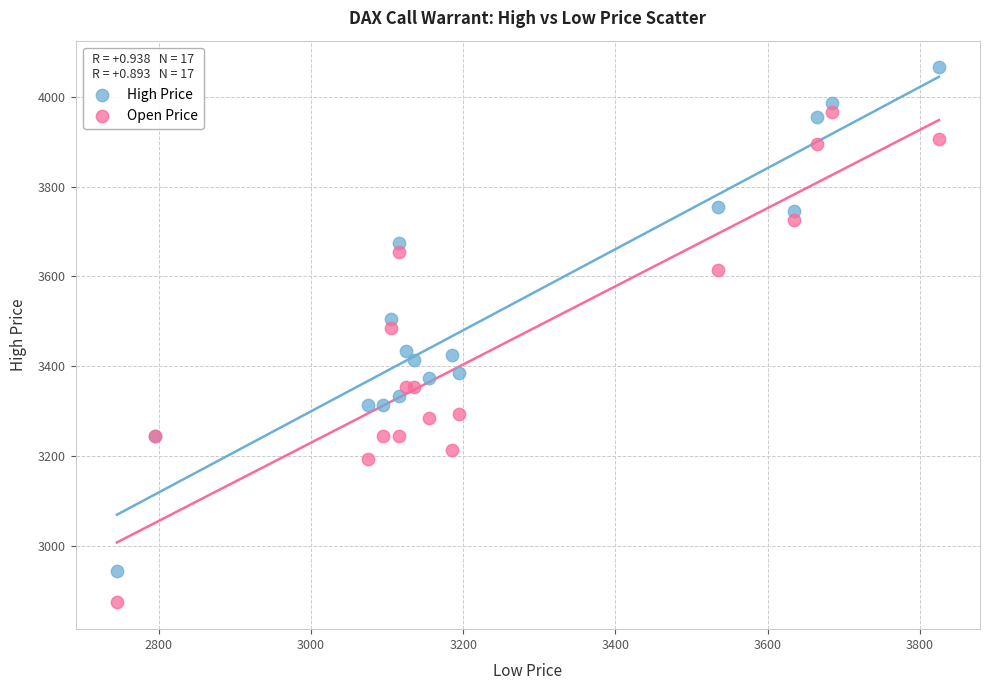

Which series contains the highest Y value?

High Price